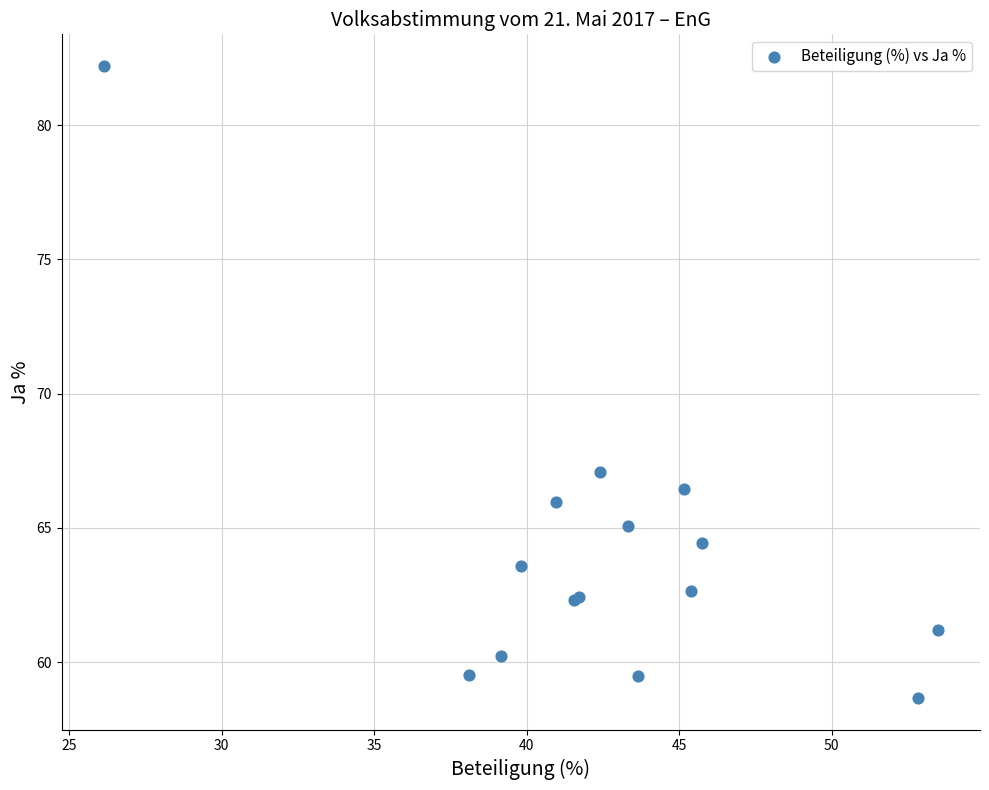

What Y value in the scatter plot is closest to 70?

67.1